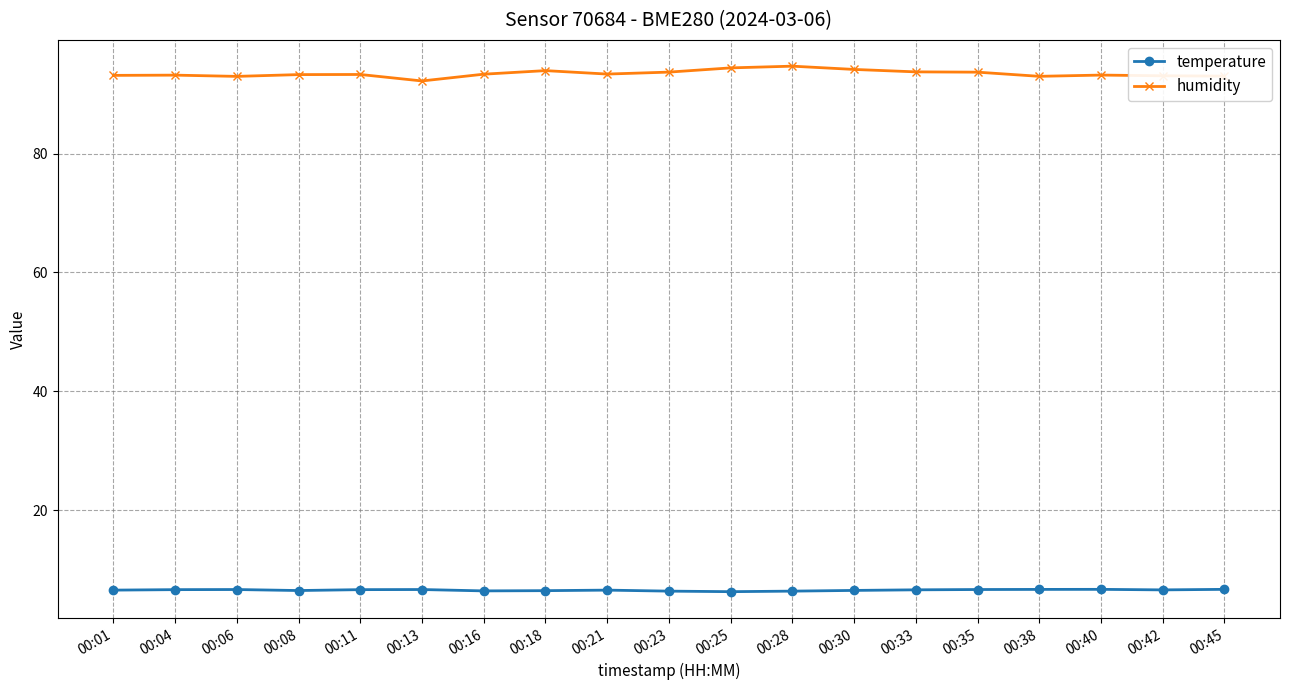

True or false: temperature has a value of 6.7 at 00:38.

True